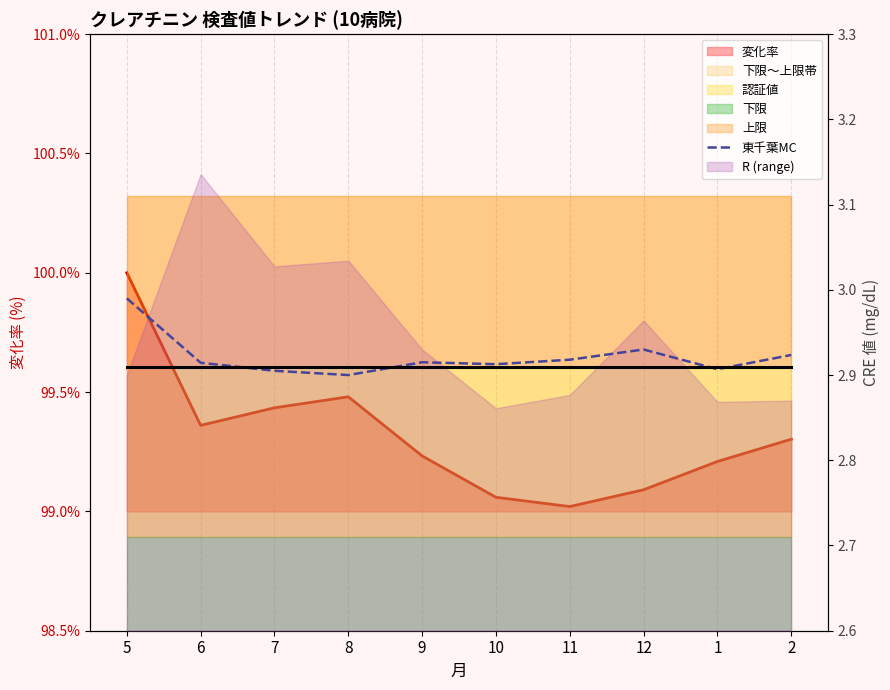

What is the label of the 5th point from the left?

9